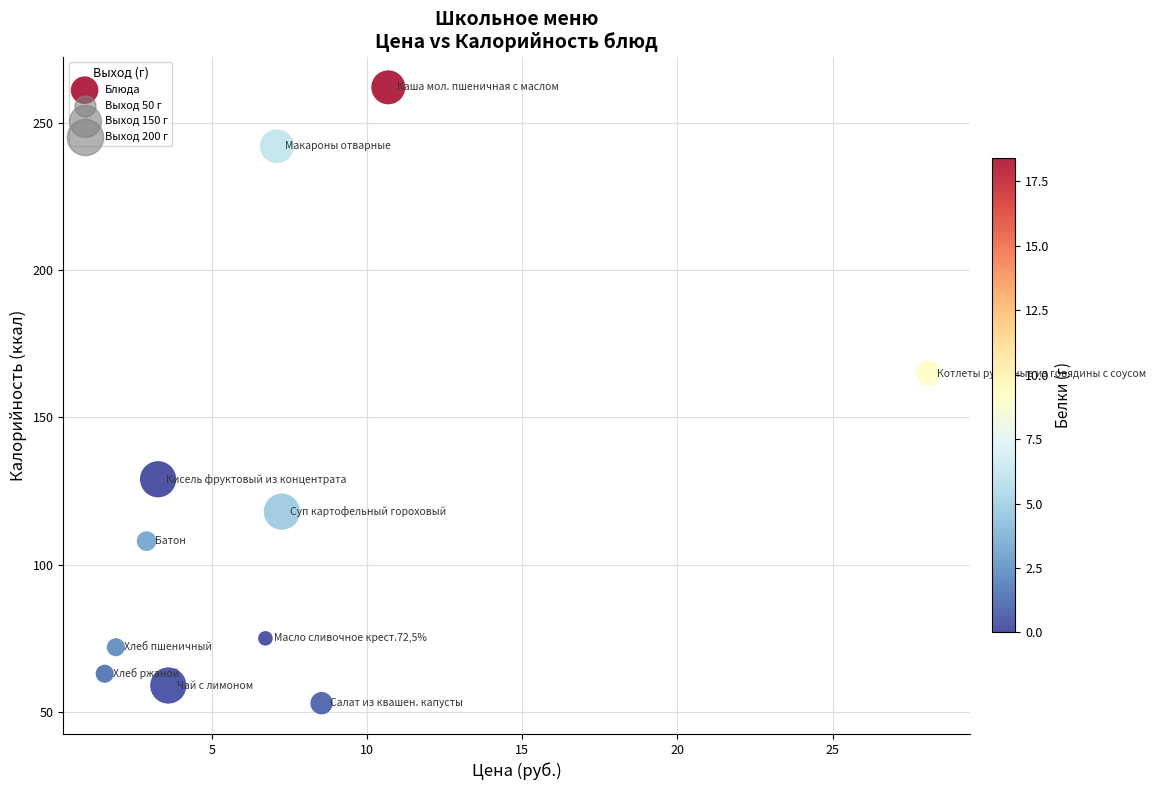

What Y value in the scatter plot is closest to 157?

165